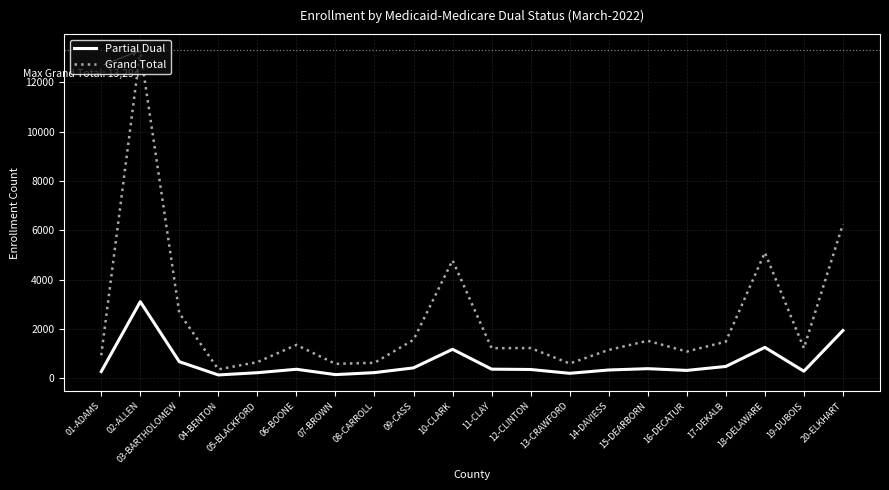

What are all the series names shown in the legend?

Partial Dual, Grand Total